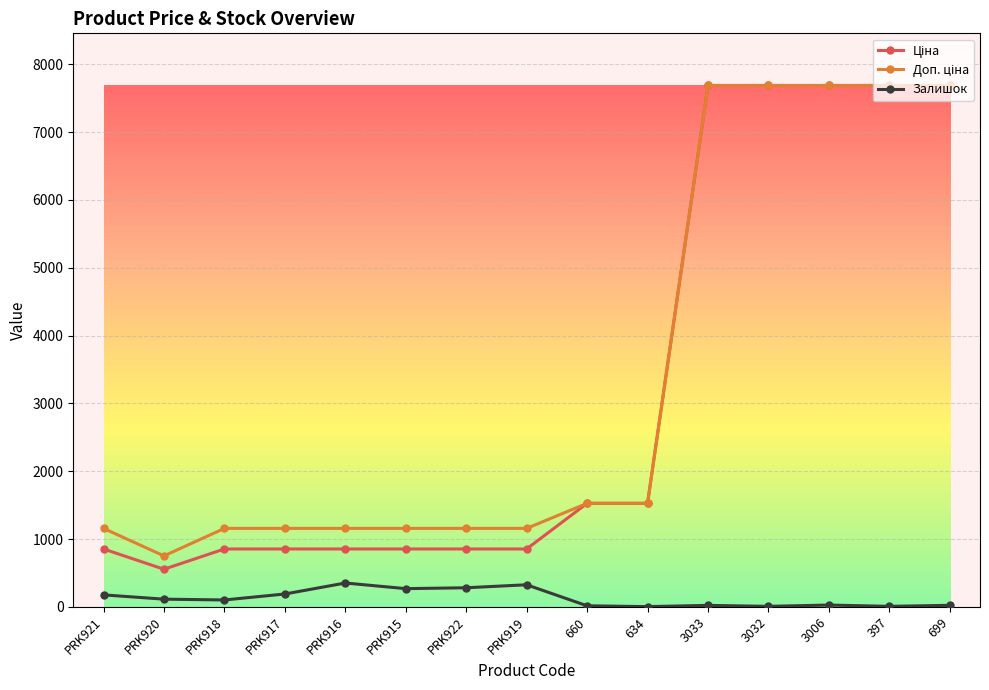

What is the maximum value shown in the chart?

7688.0